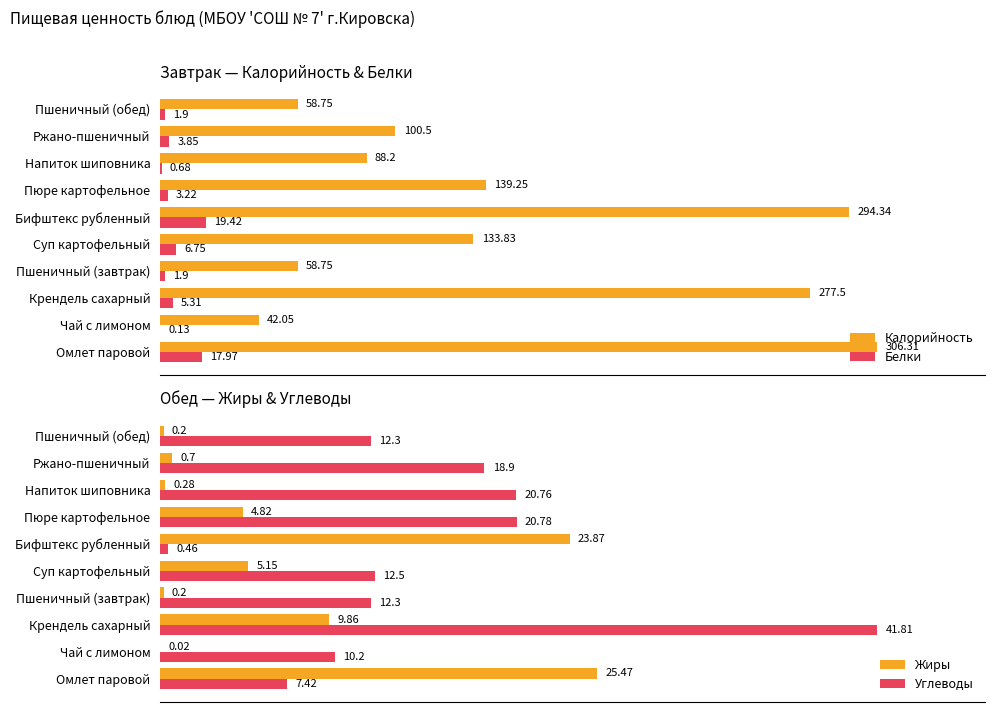

Where is Жиры nearest to the value 12?

Крендель сахарный